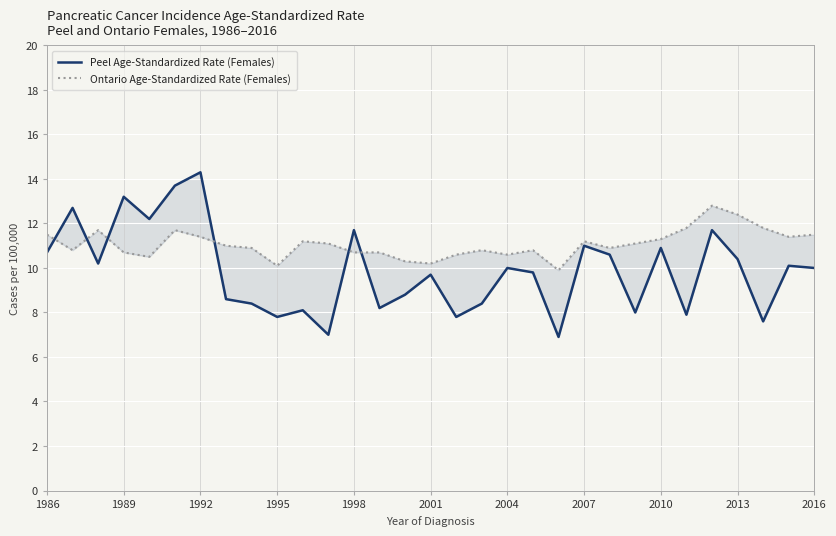

Reading left to right, list all the values displayed in this chart.

Peel Age-Standardized Rate (Females): 10.7	12.7	10.2	13.2	12.2	13.7	14.3	8.6	8.4	7.8	8.1	7.0	11.7	8.2	8.8	9.7	7.8	8.4	10.0	9.8	6.9	11.0	10.6	8.0	10.9	7.9	11.7	10.4	7.6	10.1	10.0
Ontario Age-Standardized Rate (Females): 11.5	10.8	11.7	10.7	10.5	11.7	11.4	11.0	10.9	10.1	11.2	11.1	10.7	10.7	10.3	10.2	10.6	10.8	10.6	10.8	9.9	11.2	10.9	11.1	11.3	11.8	12.8	12.4	11.8	11.4	11.5